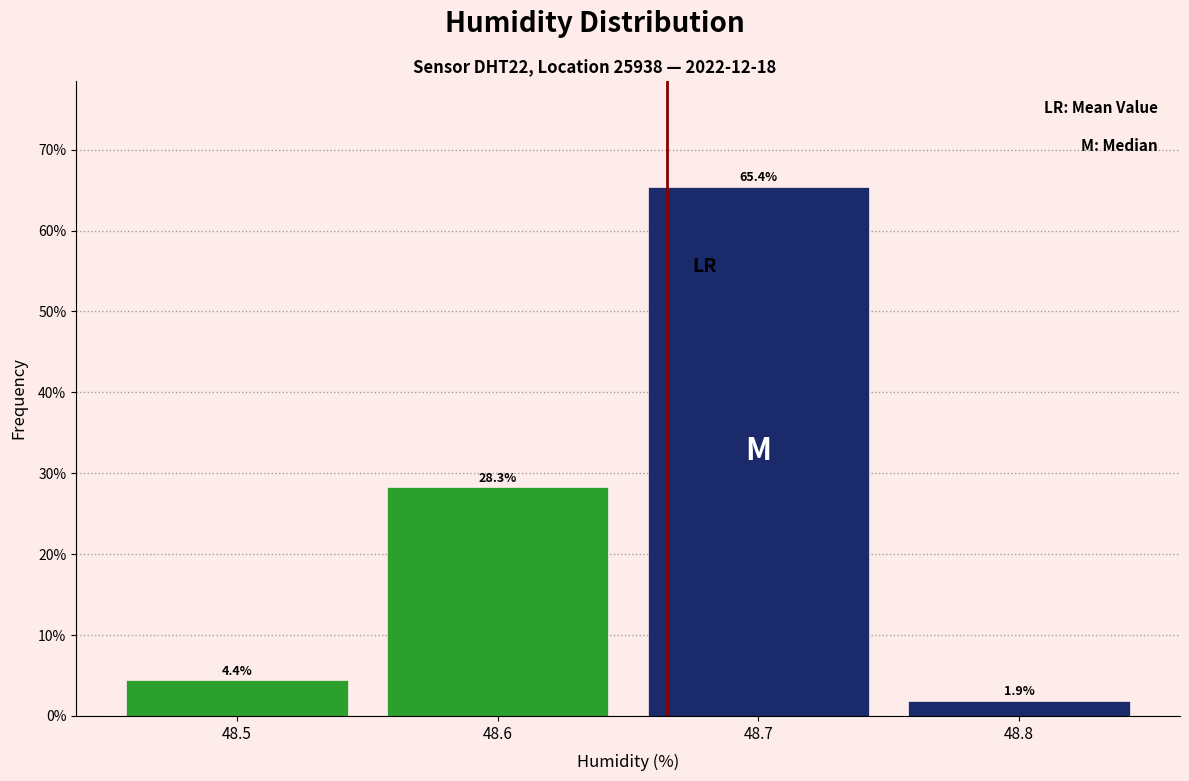

Reading left to right, what are all the values shown in this chart?

4.4	28.3	65.4	1.9